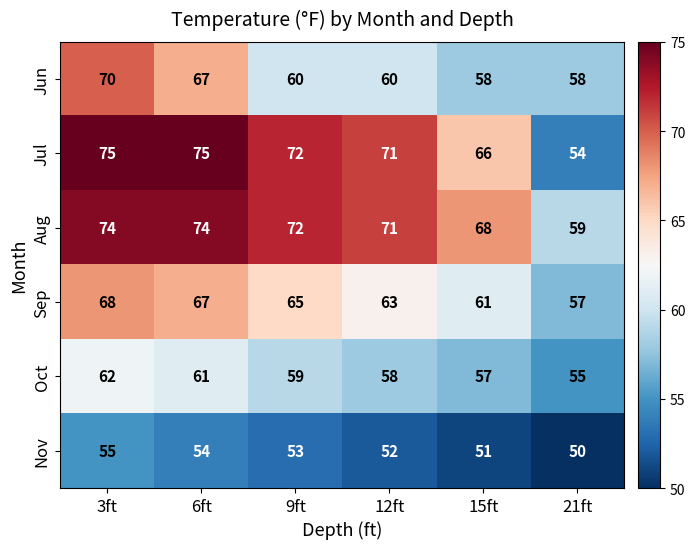

How many series are shown in this chart?

6